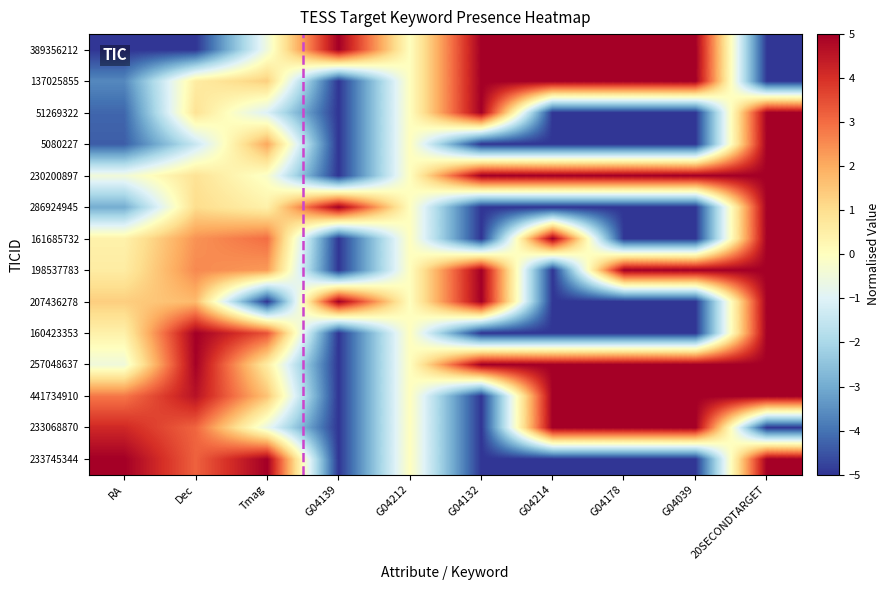

Reading right to left, list all the values displayed in this chart.

389356212: 20SECONDTARGET=-5.0	G04039=5.0	G04178=5.0	G04214=5.0	G04132=5.0	G04212=0.0	G04139=5.0	Tmag=-0.5	Dec=-5.0	RA=-5.0
137025855: 20SECONDTARGET=-5.0	G04039=5.0	G04178=5.0	G04214=5.0	G04132=5.0	G04212=0.0	G04139=-5.0	Tmag=1.3	Dec=0.6	RA=-3.6
51269322: 20SECONDTARGET=5.0	G04039=-5.0	G04178=-5.0	G04214=-5.0	G04132=5.0	G04212=0.0	G04139=-5.0	Tmag=-1.1	Dec=0.9	RA=-4.2
5080227: 20SECONDTARGET=5.0	G04039=-5.0	G04178=-5.0	G04214=-5.0	G04132=-5.0	G04212=0.0	G04139=-5.0	Tmag=2.1	Dec=-1.4	RA=-4.4
230200897: 20SECONDTARGET=5.0	G04039=5.0	G04178=5.0	G04214=5.0	G04132=5.0	G04212=0.0	G04139=-5.0	Tmag=-0.2	Dec=0.9	RA=-0.5
286924945: 20SECONDTARGET=5.0	G04039=-5.0	G04178=-5.0	G04214=-5.0	G04132=-5.0	G04212=0.0	G04139=5.0	Tmag=0.4	Dec=1.0	RA=-3.0
161685732: 20SECONDTARGET=5.0	G04039=-5.0	G04178=-5.0	G04214=5.0	G04132=-5.0	G04212=0.0	G04139=-5.0	Tmag=3.0	Dec=2.4	RA=0.4
198537783: 20SECONDTARGET=5.0	G04039=5.0	G04178=5.0	G04214=-5.0	G04132=5.0	G04212=0.0	G04139=-5.0	Tmag=2.3	Dec=2.6	RA=0.6
207436278: 20SECONDTARGET=5.0	G04039=-5.0	G04178=-5.0	G04214=-5.0	G04132=5.0	G04212=0.0	G04139=5.0	Tmag=-5.0	Dec=1.7	RA=1.3
160423353: 20SECONDTARGET=5.0	G04039=-5.0	G04178=-5.0	G04214=-5.0	G04132=-5.0	G04212=0.0	G04139=-5.0	Tmag=3.4	Dec=5.0	RA=0.4
257048637: 20SECONDTARGET=5.0	G04039=5.0	G04178=5.0	G04214=5.0	G04132=5.0	G04212=0.0	G04139=-5.0	Tmag=0.6	Dec=4.9	RA=-0.5
441734910: 20SECONDTARGET=5.0	G04039=5.0	G04178=5.0	G04214=5.0	G04132=-5.0	G04212=0.0	G04139=-5.0	Tmag=1.6	Dec=4.6	RA=2.8
233068870: 20SECONDTARGET=-5.0	G04039=5.0	G04178=5.0	G04214=5.0	G04132=-5.0	G04212=0.0	G04139=-5.0	Tmag=-0.7	Dec=3.1	RA=4.2
233745344: 20SECONDTARGET=5.0	G04039=-5.0	G04178=-5.0	G04214=-5.0	G04132=-5.0	G04212=0.0	G04139=-5.0	Tmag=5.0	Dec=3.2	RA=5.0